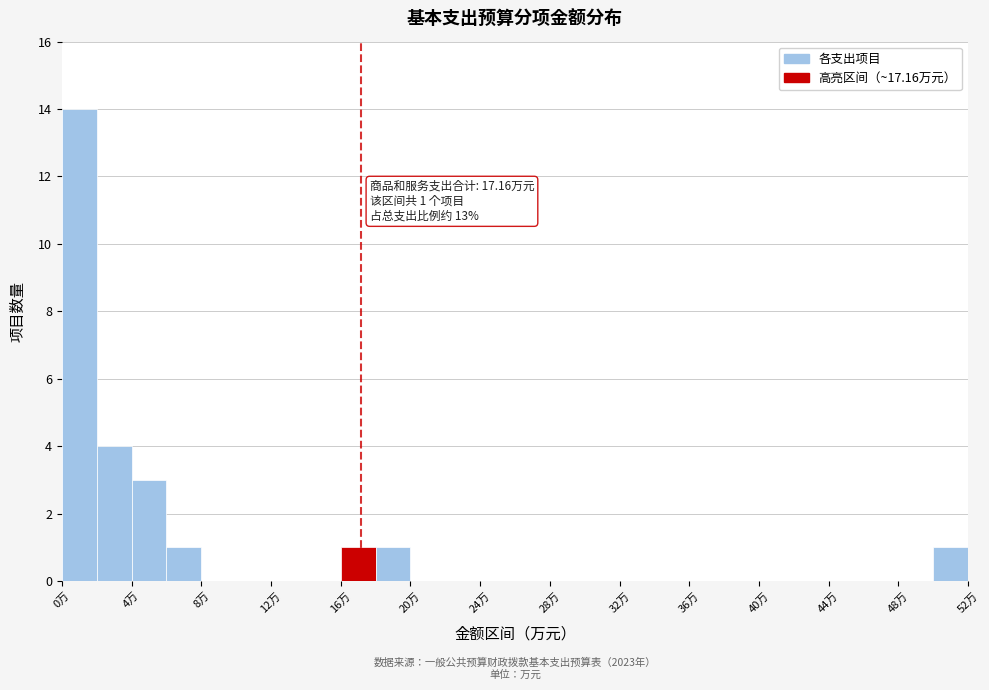

Over which range of the x-axis is the bar tallest?

0 to 2